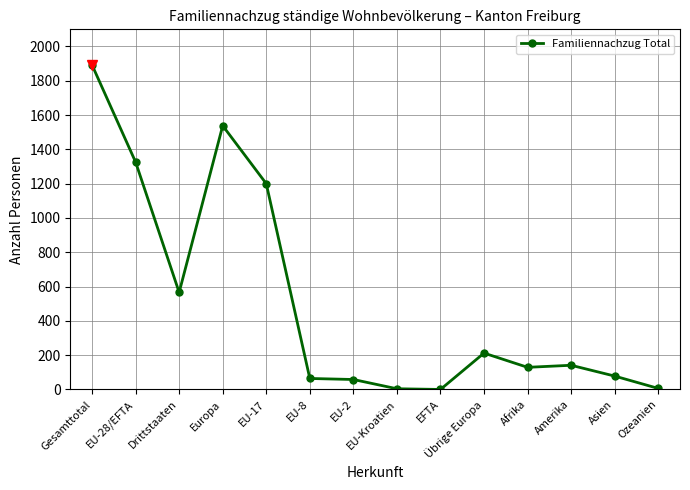

At which category does the data reach its first local peak?

Europa